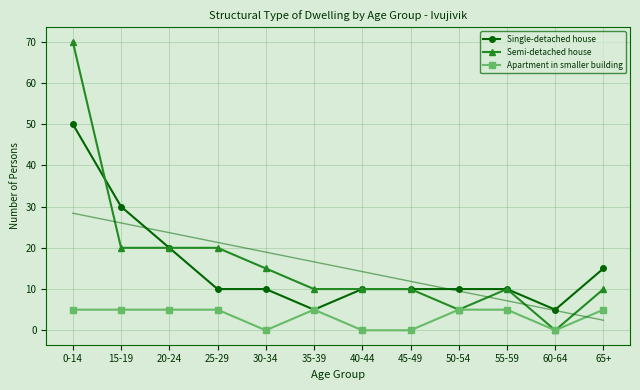

Reading left to right, extract all data points from this chart.

Single-detached house: 50	30	20	10	10	5	10	10	10	10	5	15
Semi-detached house: 70	20	20	20	15	10	10	10	5	10	0	10
Apartment in smaller building: 5	5	5	5	0	5	0	0	5	5	0	5